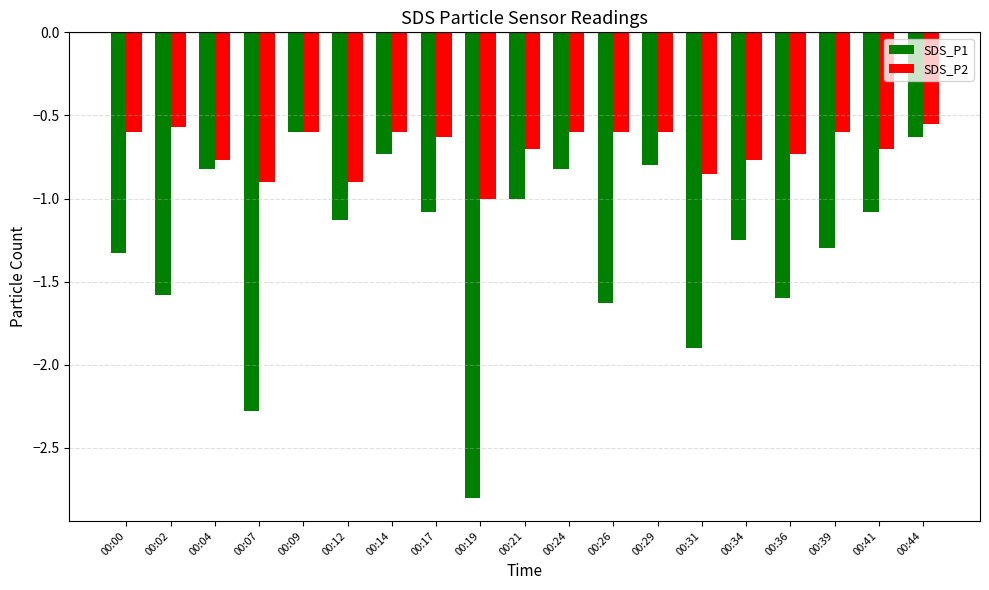

At 00:24, list the series in order from smallest to largest.

SDS_P1, SDS_P2